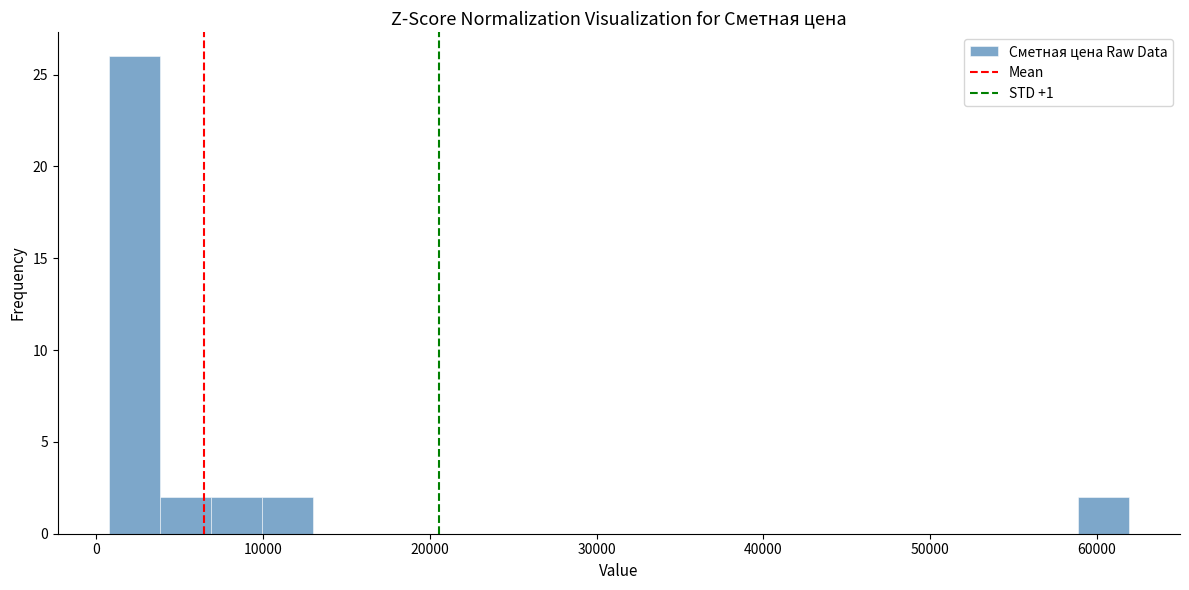

Around what value on the x-axis is the tallest bar? Give the approximate position of its centre, as read against the axis.

2000